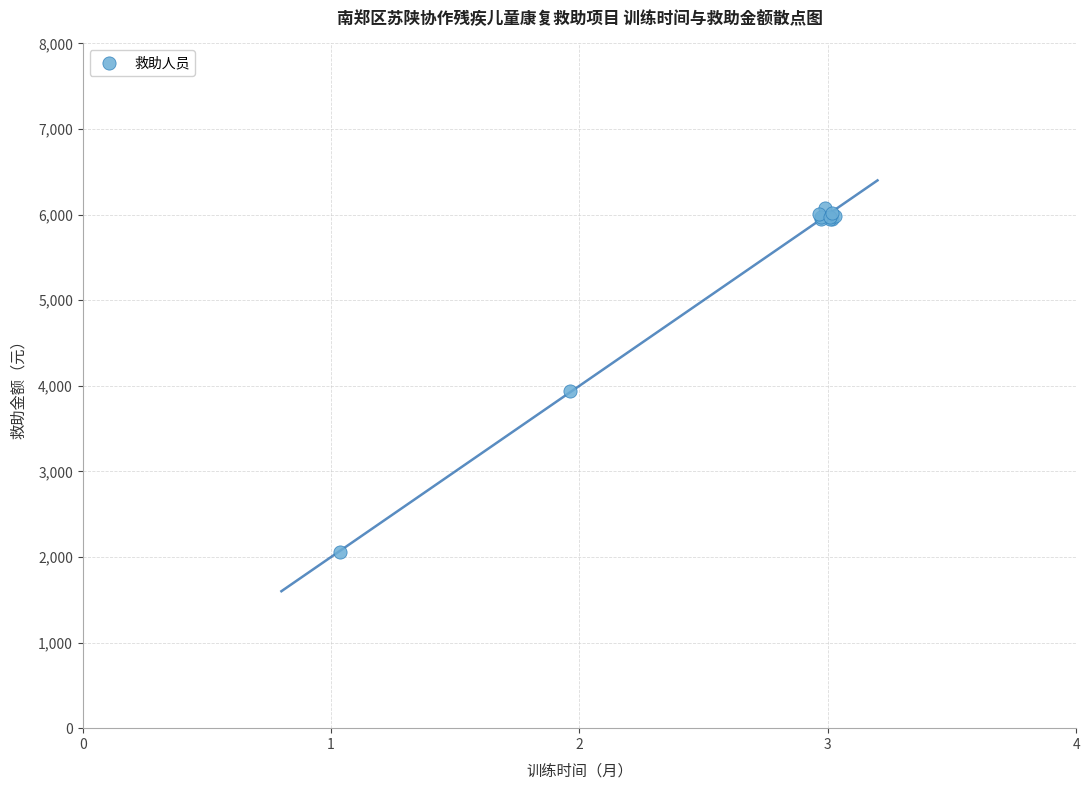

What Y value in the scatter plot is closest to 4064?

3942.3